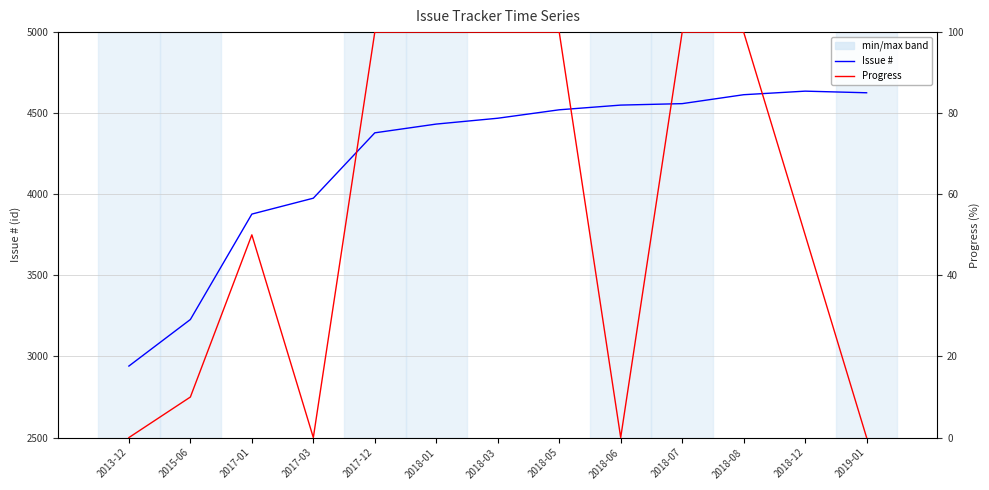

At which label does Progress first exceed 50?

2017-12